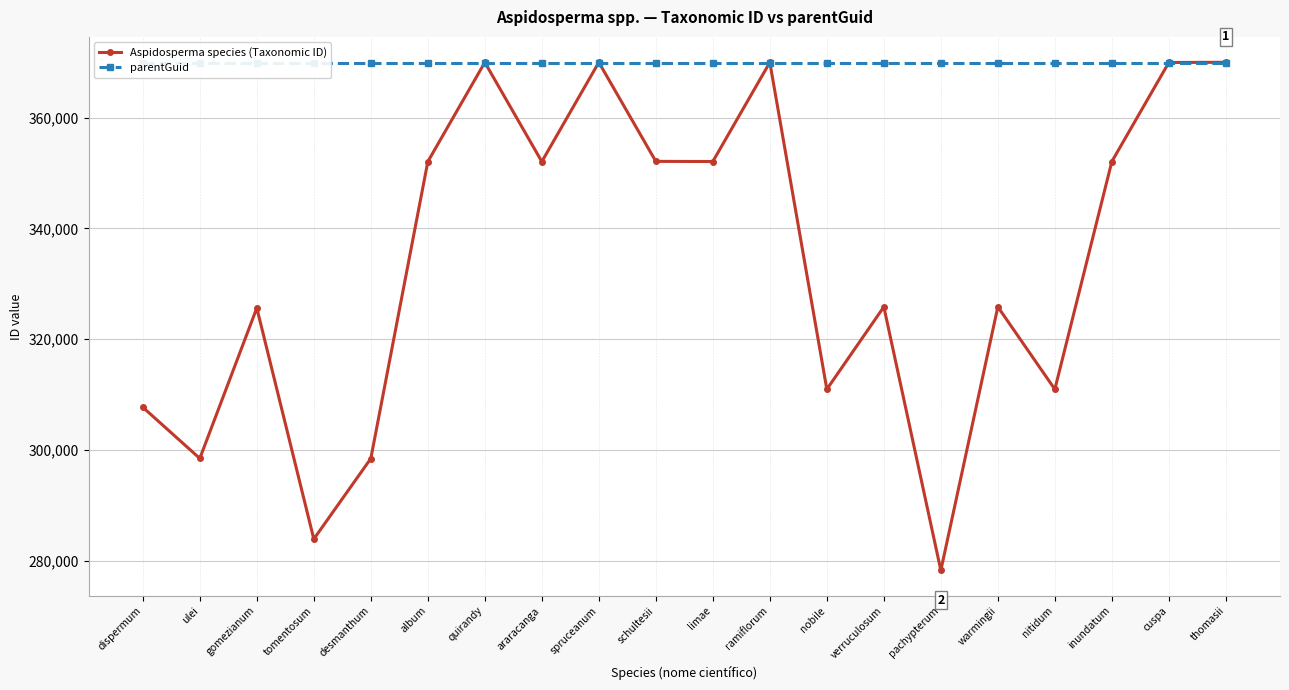

What is the value of the parentGuid point at the 15th from the left?

369966